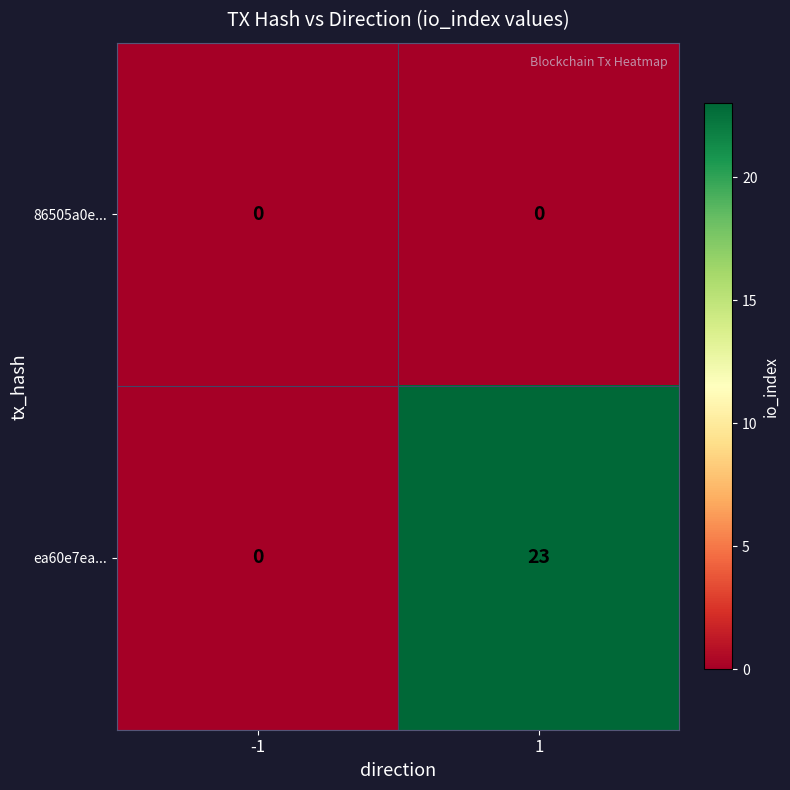

At 1, list the series in order from largest to smallest.

ea60e7ea..., 86505a0e...